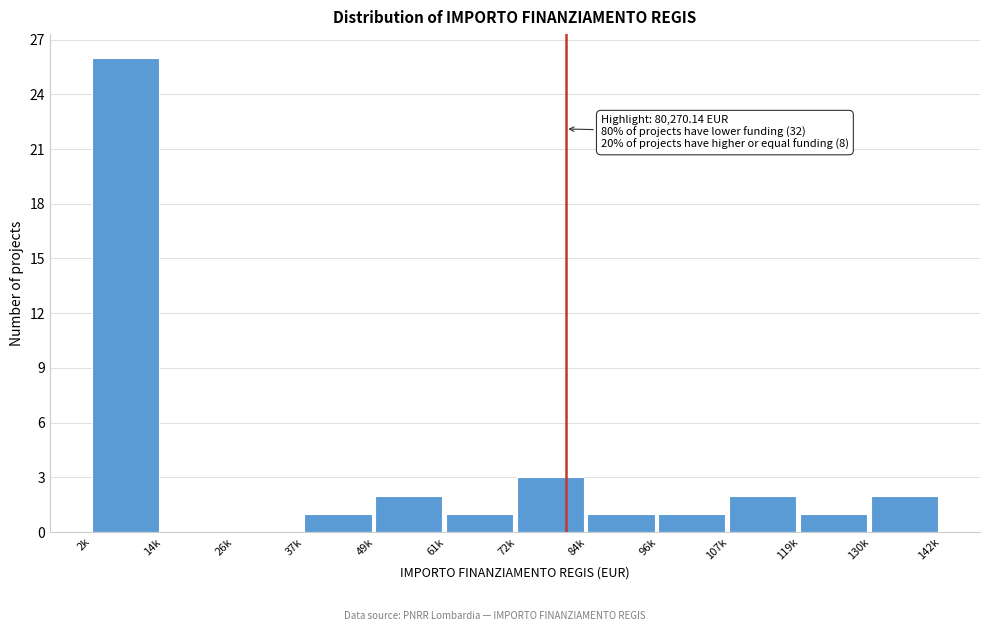

Reading left to right, transcribe all the data shown in this chart.

2k=26	14k=0	26k=0	37k=1	49k=2	61k=1	72k=3	84k=1	96k=1	107k=2	119k=1	130k=2